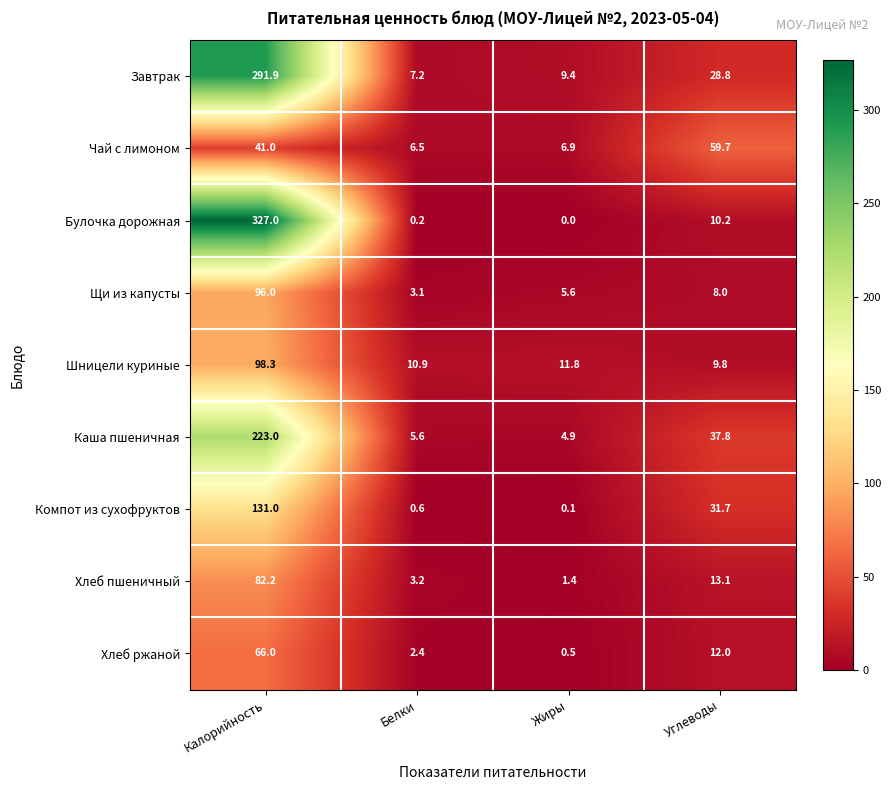

Which series has the largest total across all categories?

Булочка дорожная